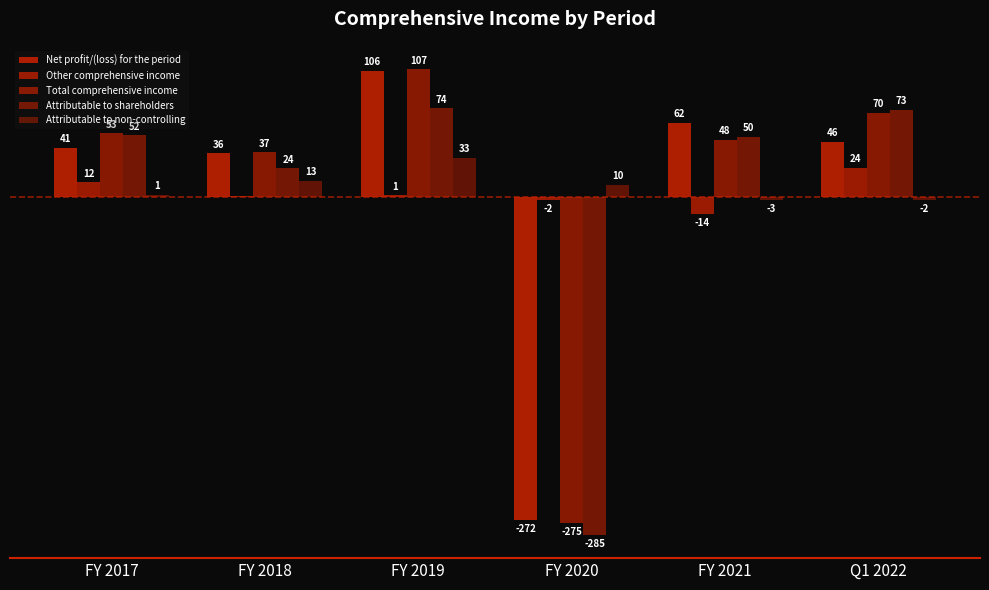

What are all the series names shown in the legend?

Net profit/(loss) for the period, Other comprehensive income, Total comprehensive income, Attributable to shareholders, Attributable to non-controlling